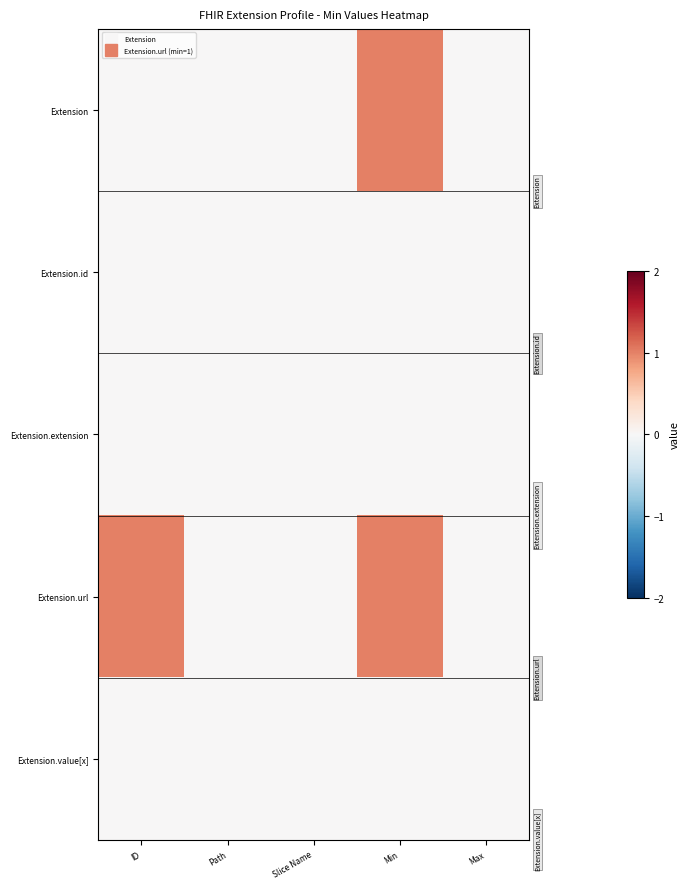

Which series has the largest total across all categories?

Extension.url